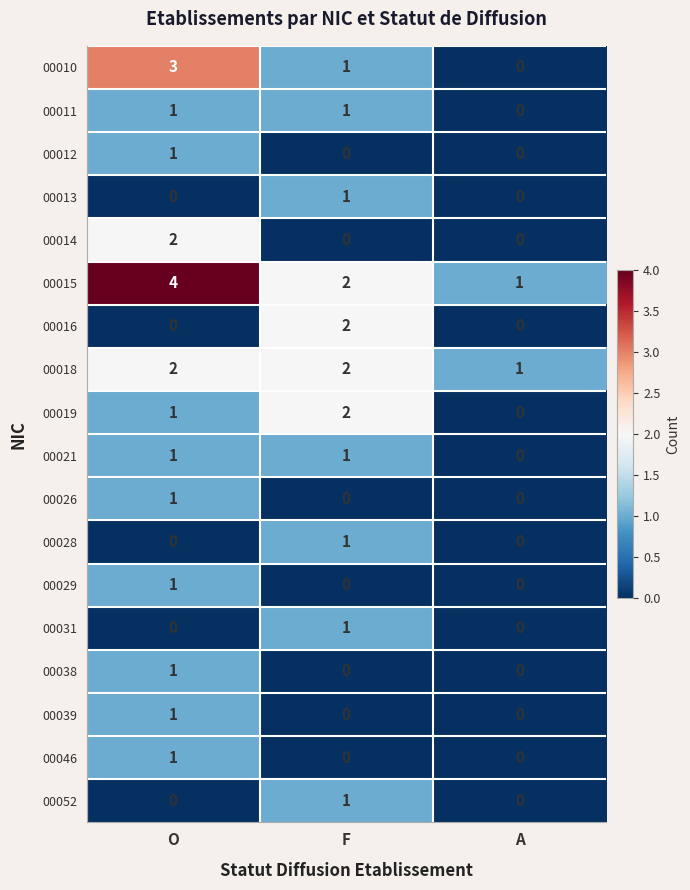

List the labels in order of 00019 value, smallest first.

A, O, F